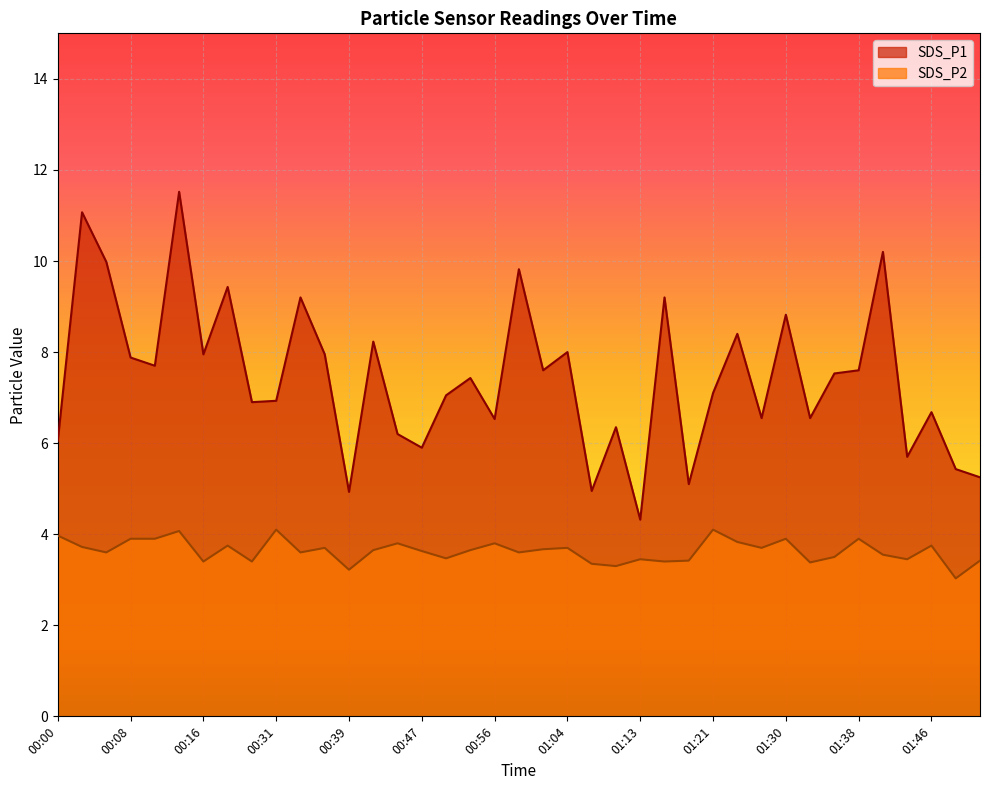

In SDS_P2, how many points are higher than both neighbors (excluding endpoints)?

12